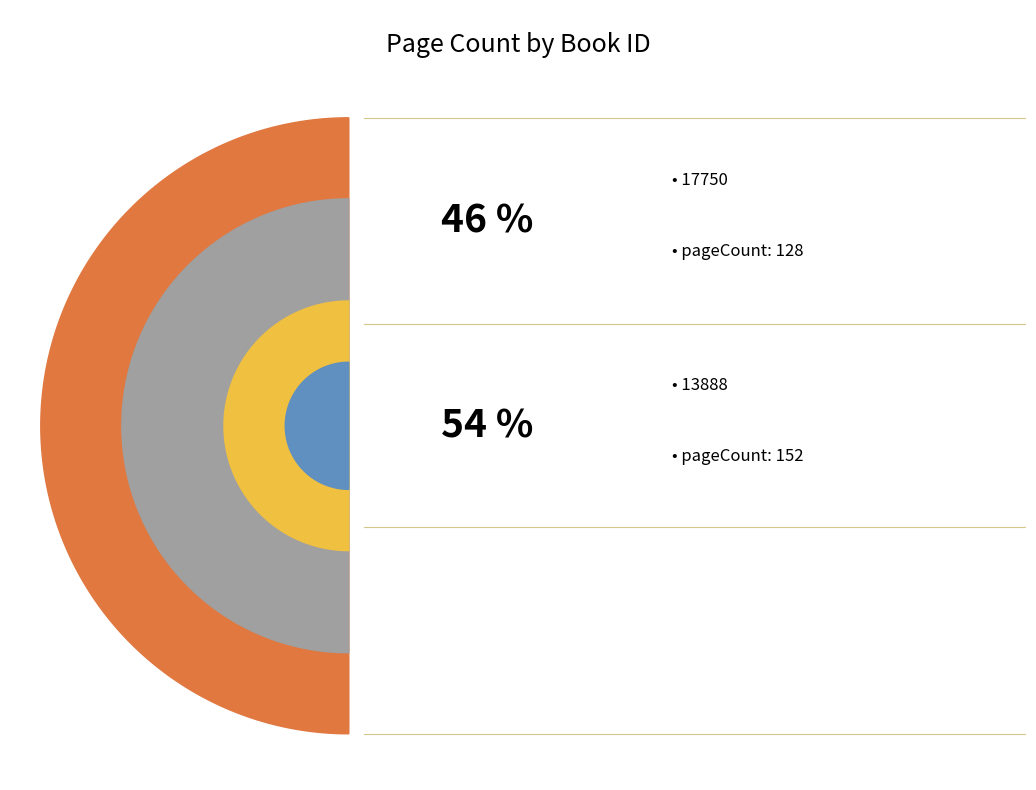

Do 17750 and 13888 together represent more than half of the pie?

Yes